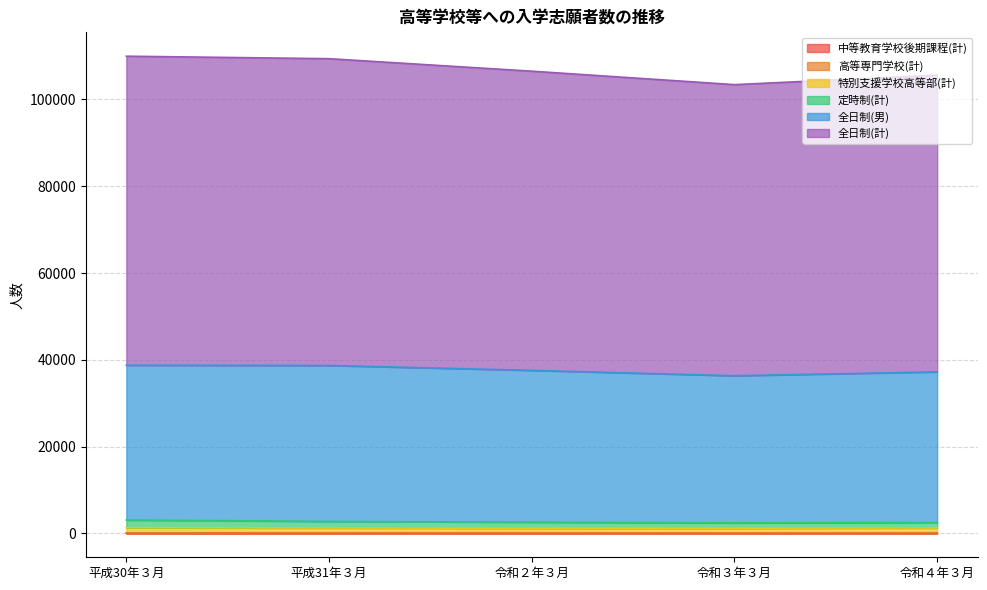

At which category does 定時制(計) reach its first local valley?

令和３年３月